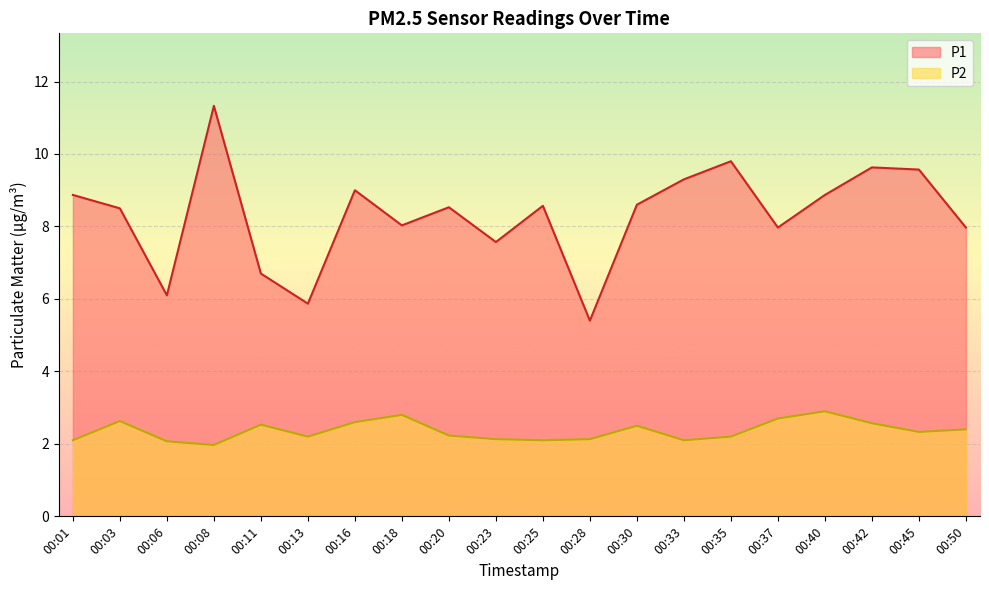

Does the chart display data point markers on the line(s)?

No